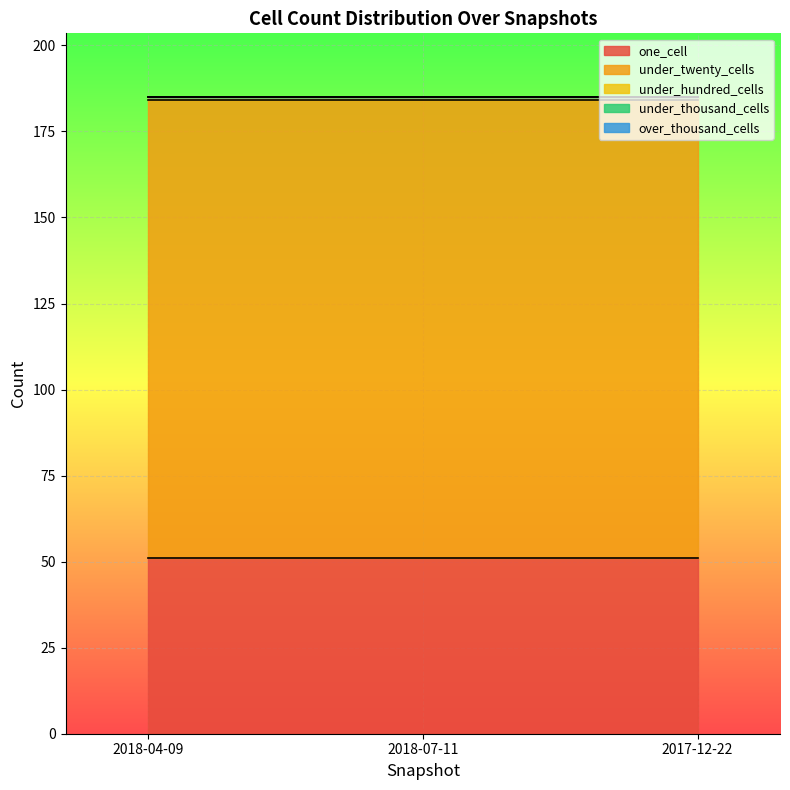

What is the lowest value of the under_twenty_cells series?

133